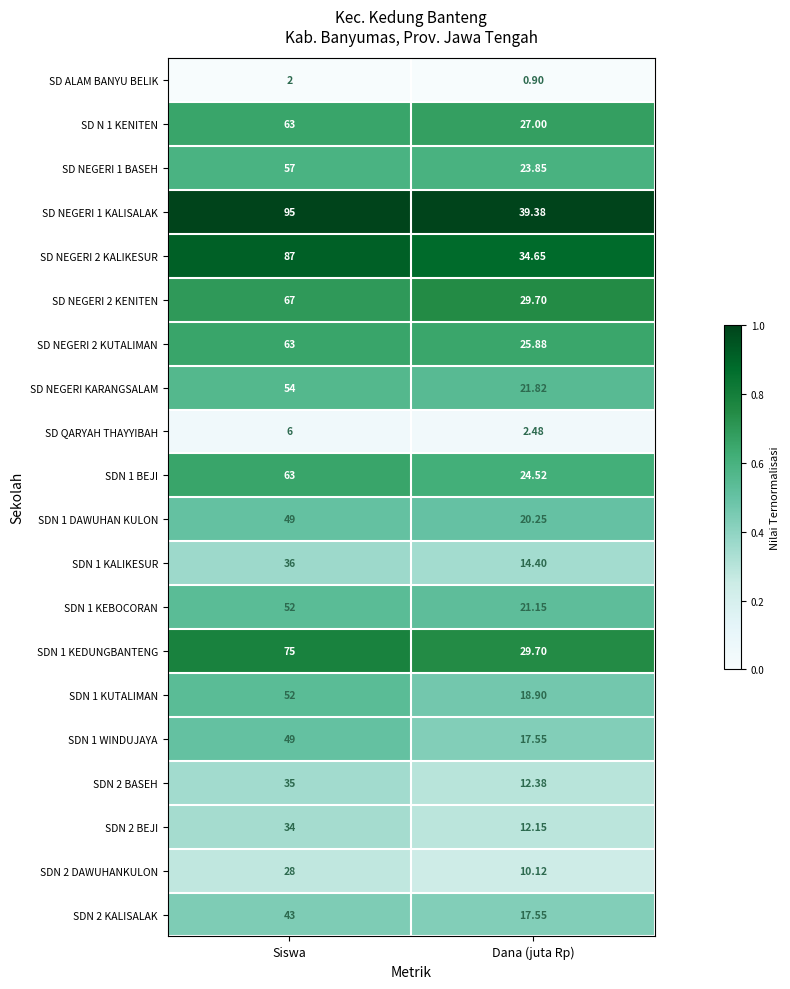

Where is SD NEGERI 2 KENITEN nearest to the value 48?

Dana (juta Rp)